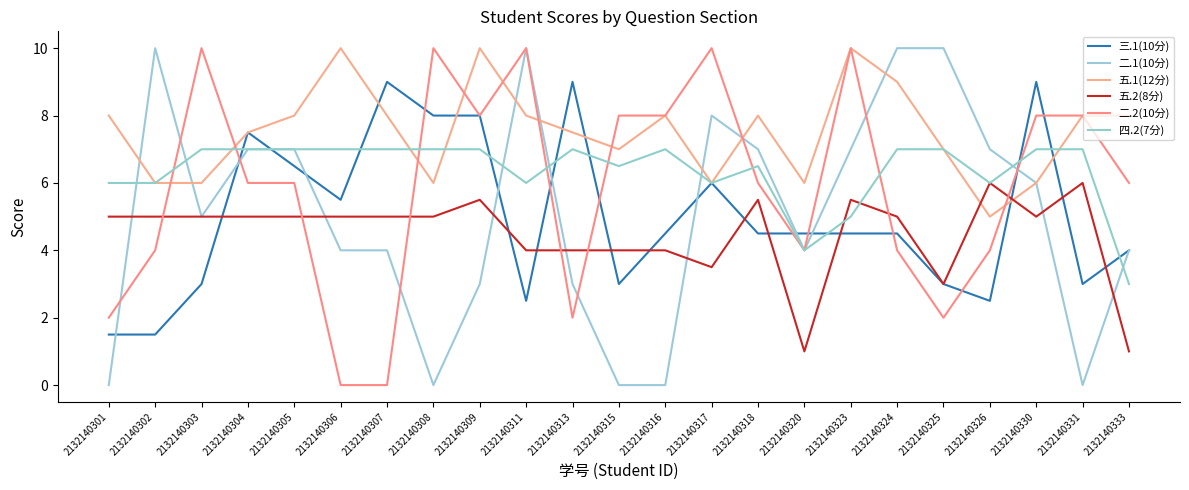

The 五.2(8分) series shows 3.5 at 2132140317. True or false?

True